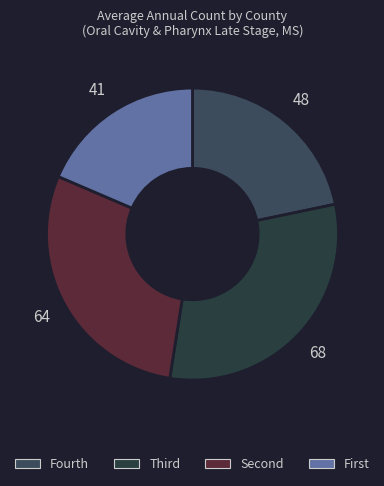

How many slices are in this pie chart?

4